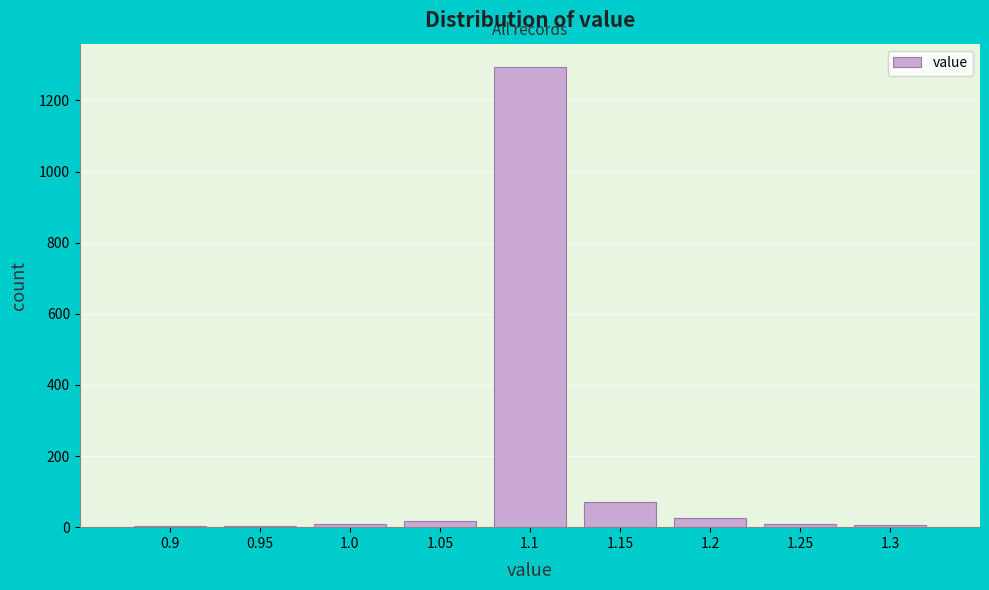

What is the maximum value shown in the chart?

1295